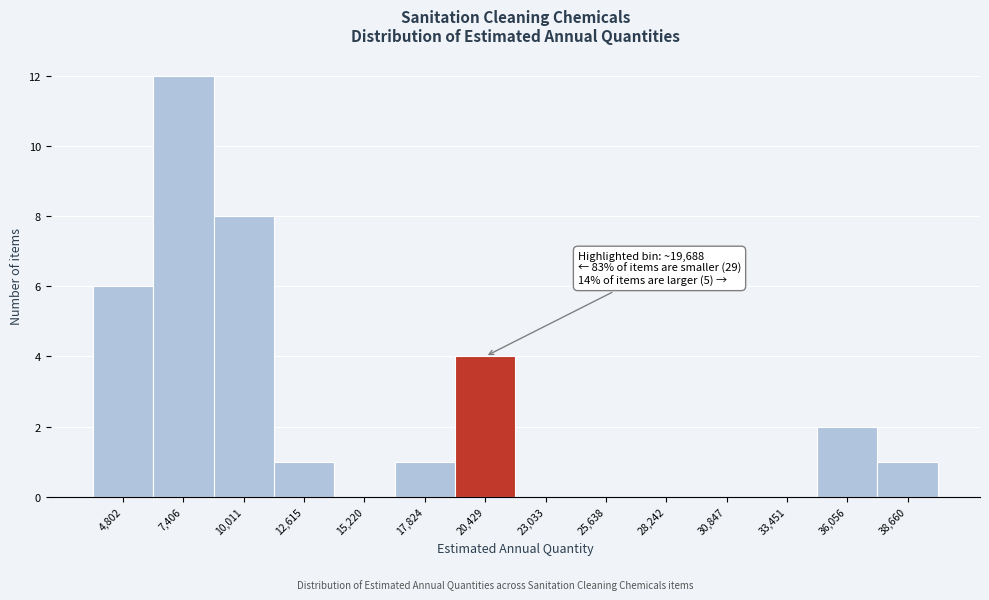

Over which range of the x-axis is the bar tallest?

6000 to 8500